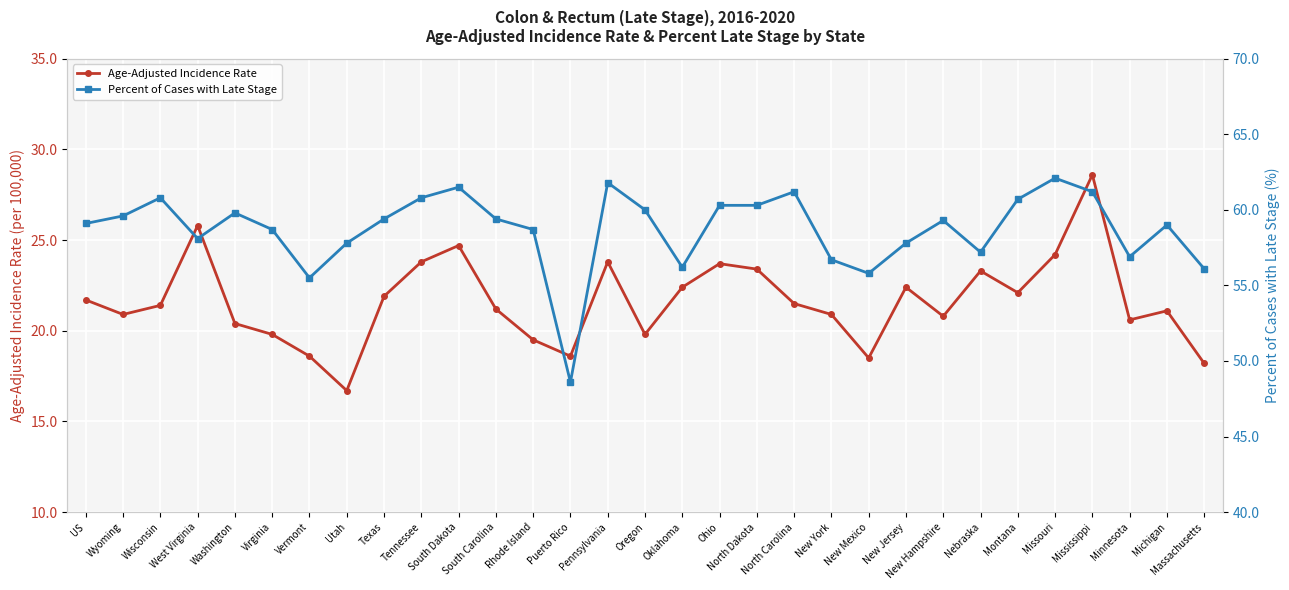

What is the difference between the highest and lowest values at Minnesota?

36.3